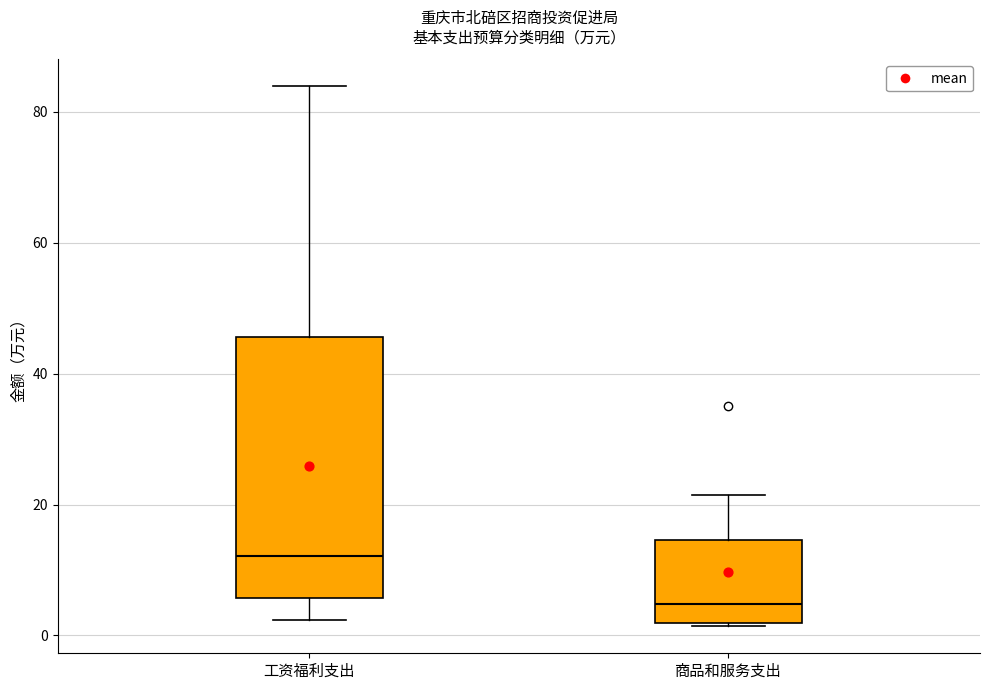

Which box's median line is the lowest?

商品和服务支出